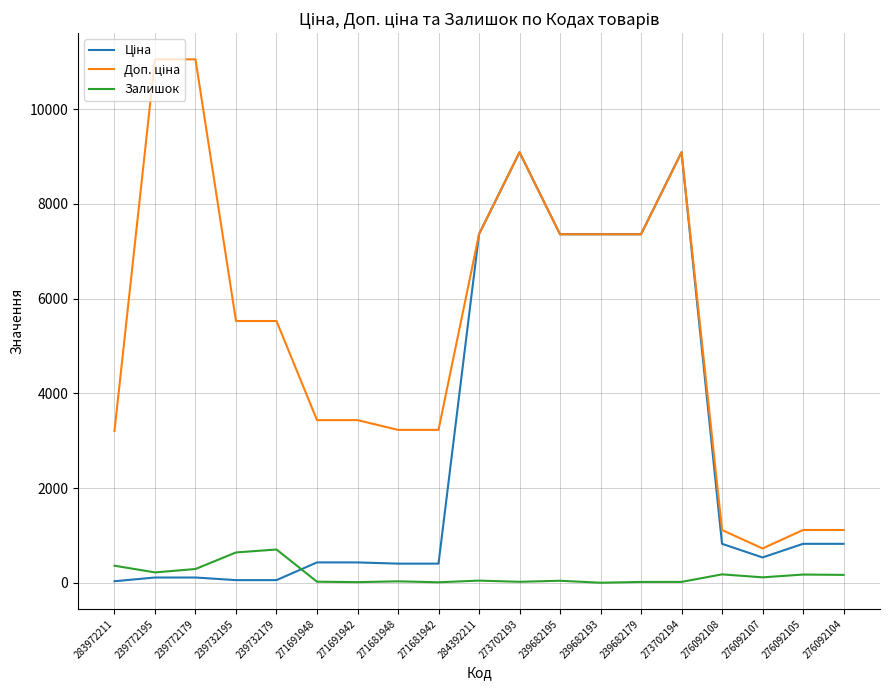

The Залишок series shows 640.0 at 239732195. True or false?

True